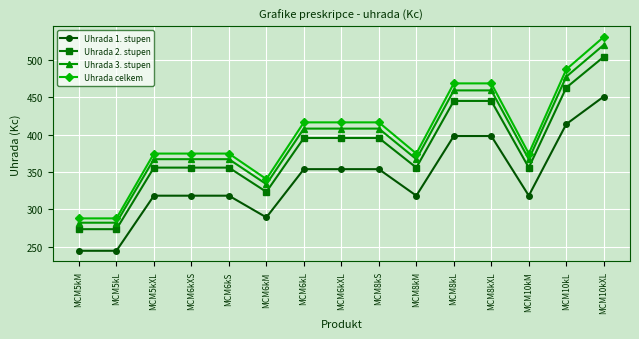

True or false: Uhrada celkem and Uhrada 1. stupen intersect in this chart.

False